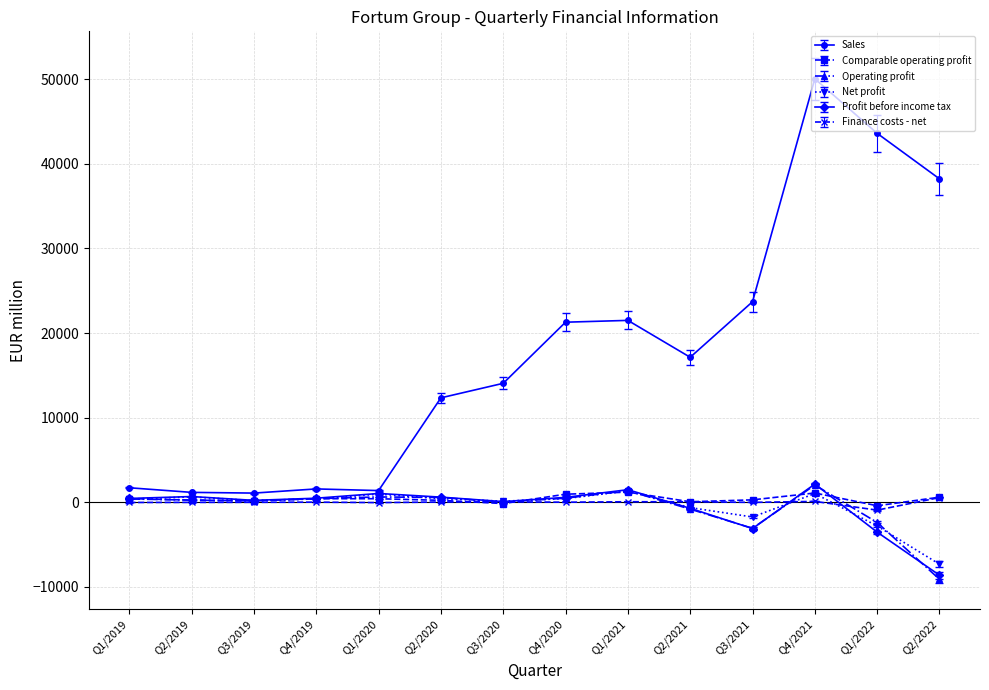

The value of Operating profit at Q1/2022 is -2416. True or false?

True